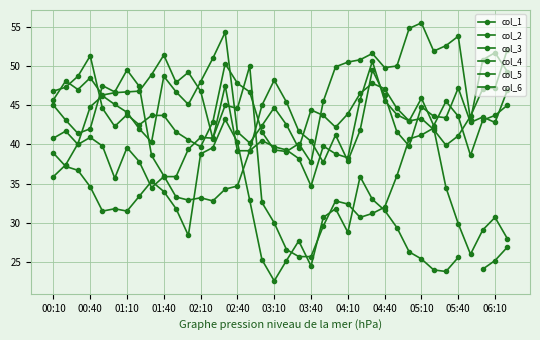

How many lines are shown in the chart?

6